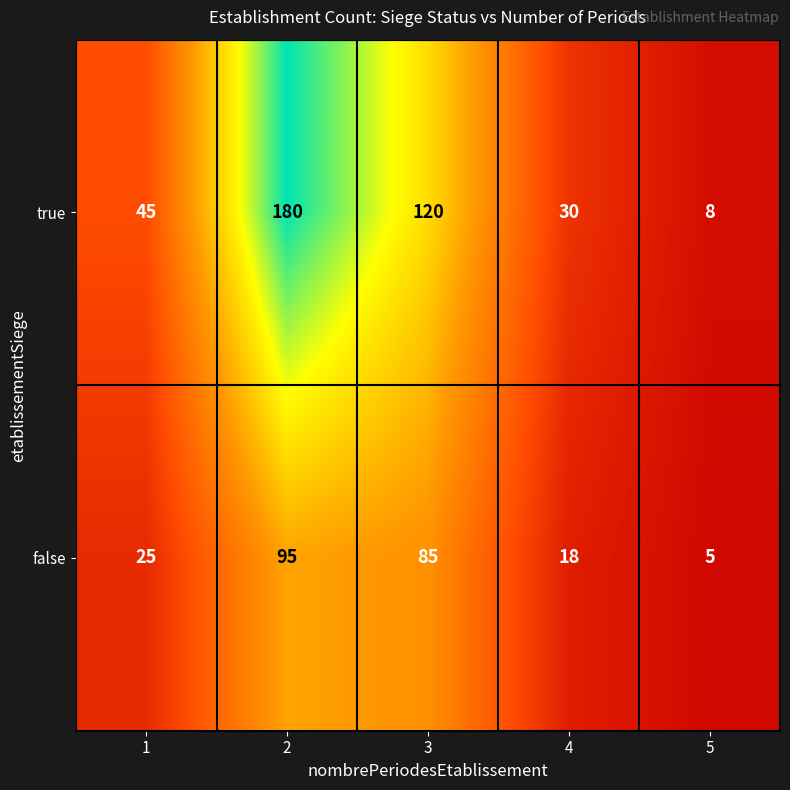

List the series in order of their overall mean, lowest first.

false, true